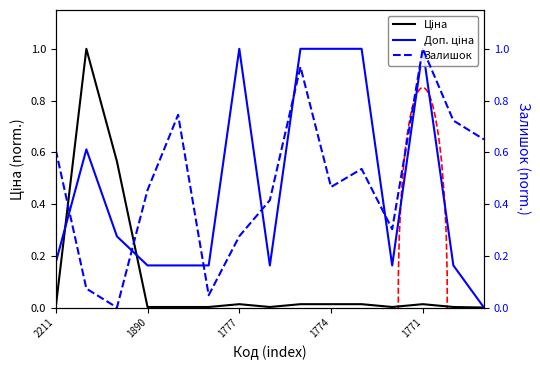

Between which two adjacent categories do Доп. ціна and Ціна first intersect?

2211 and 1890